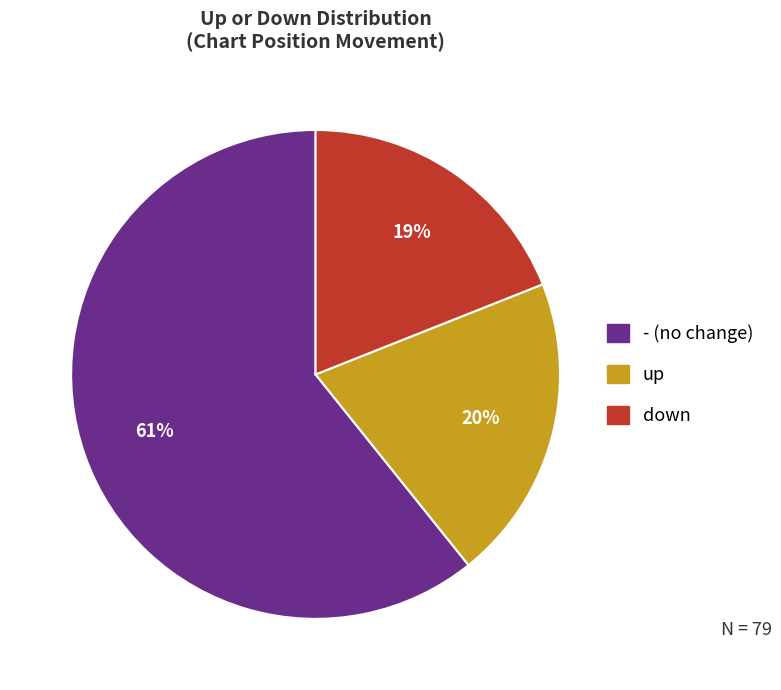

Which category has the smallest portion of the pie?

down